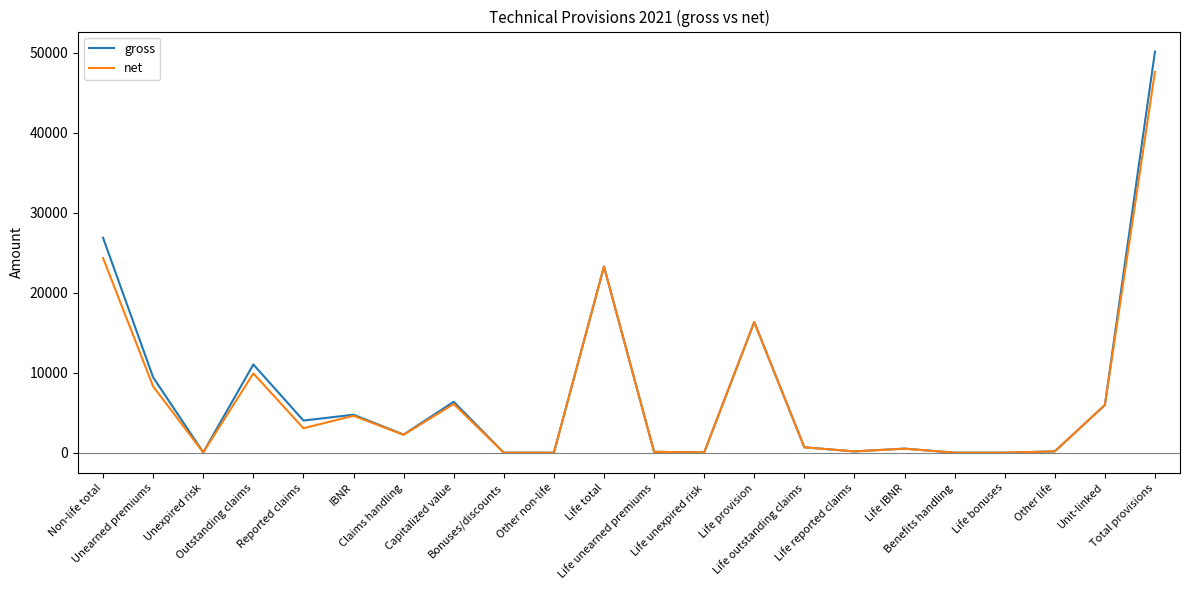

Is it true that net equals 164 at Other life?

True